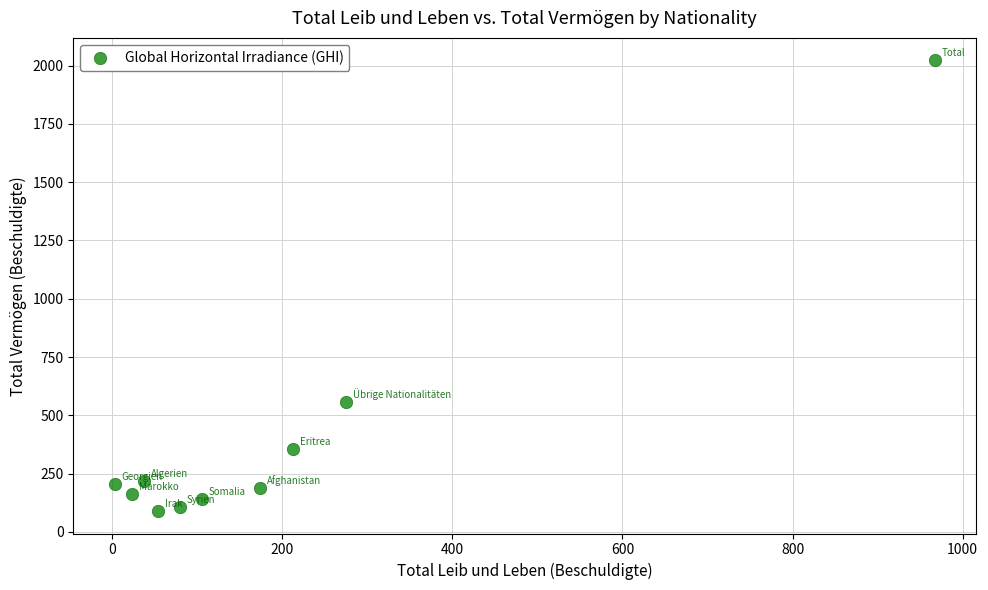

What Y value in the scatter plot is closest to 1056?

558